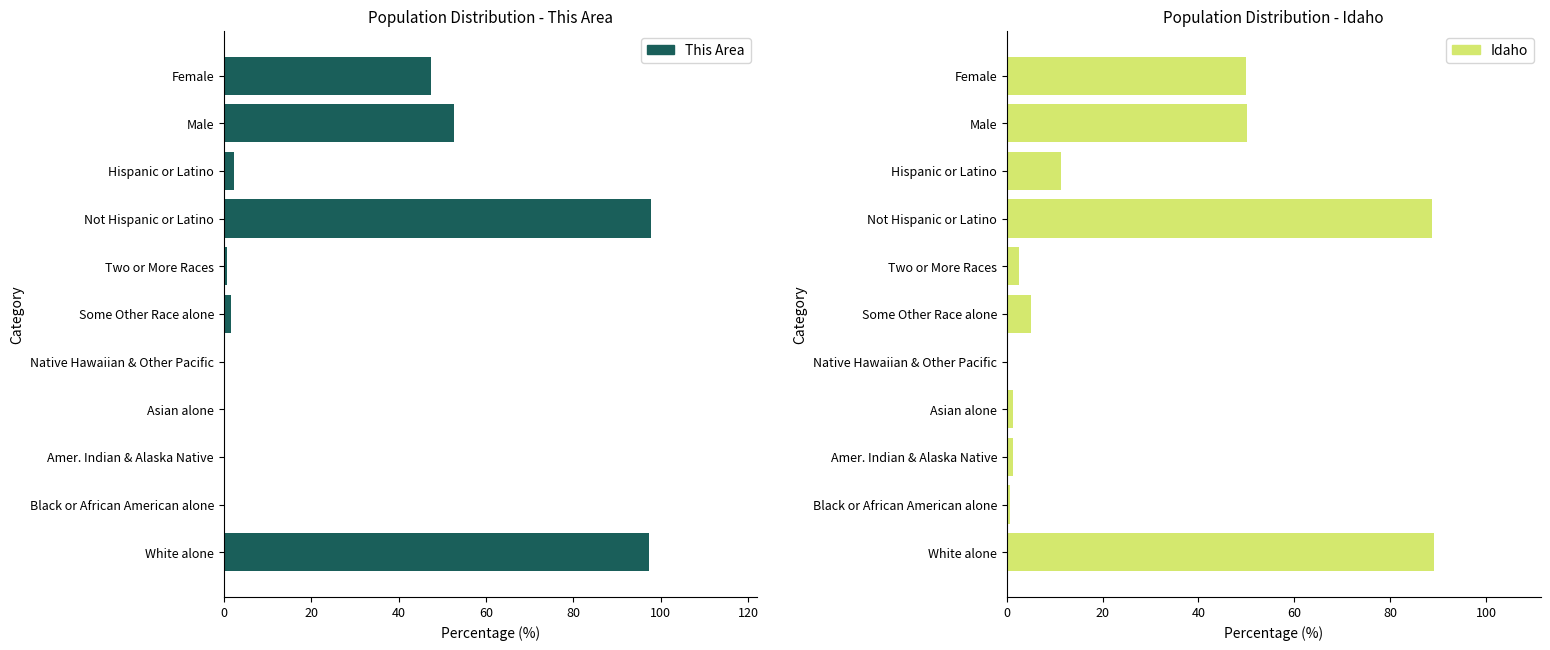

What are all the series names shown in the legend?

This Area, Idaho